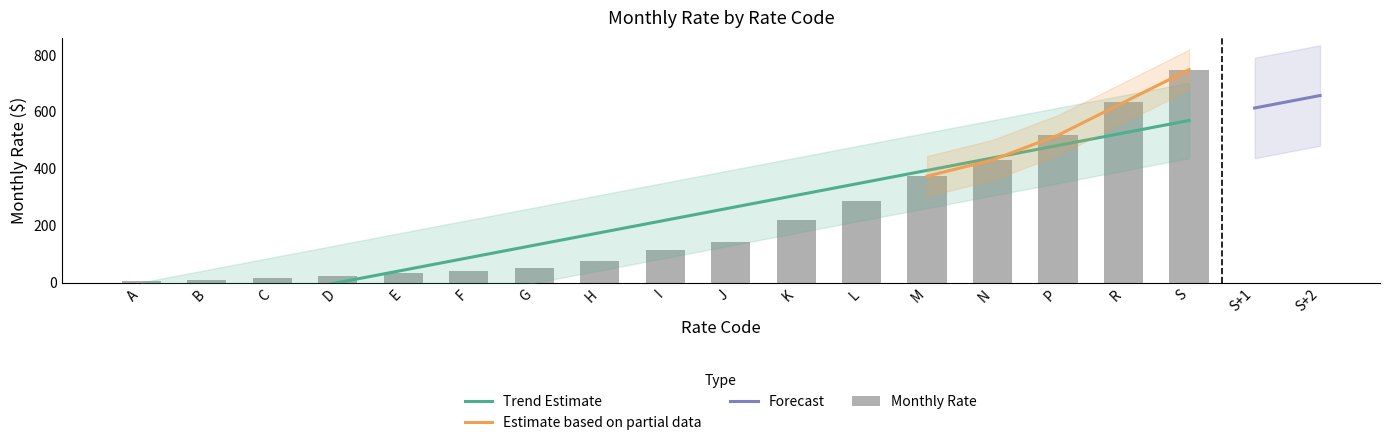

At which category does the chart reach its minimum across all series?

A